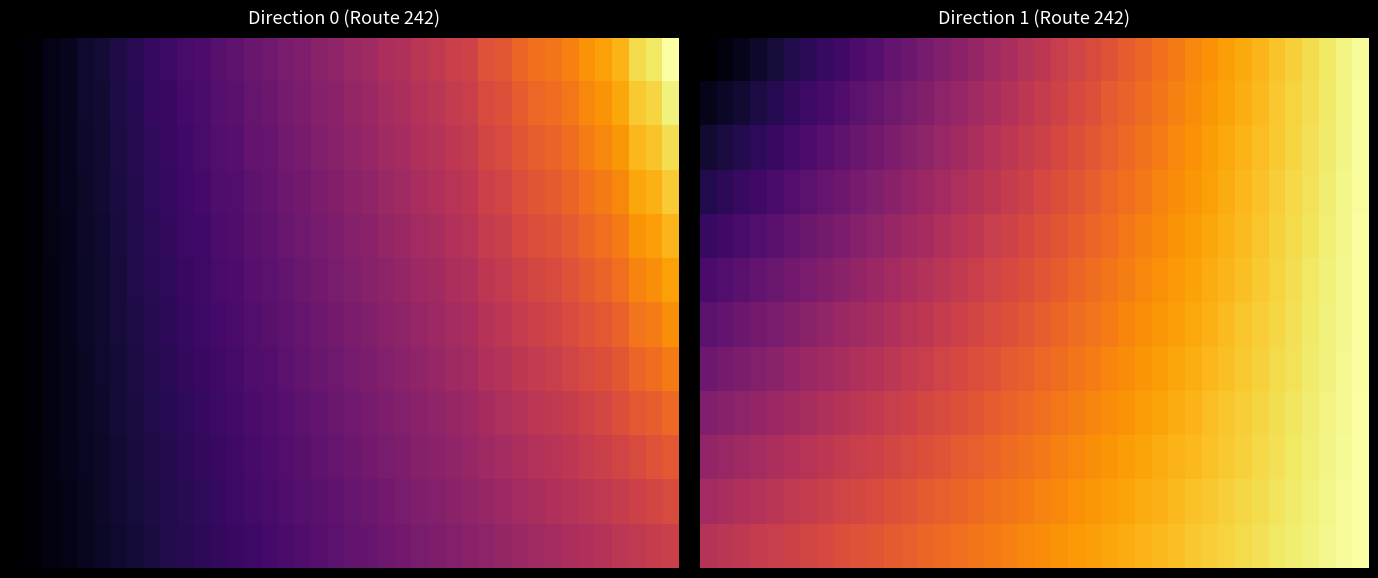

What is the maximum value shown in the chart?

1.0